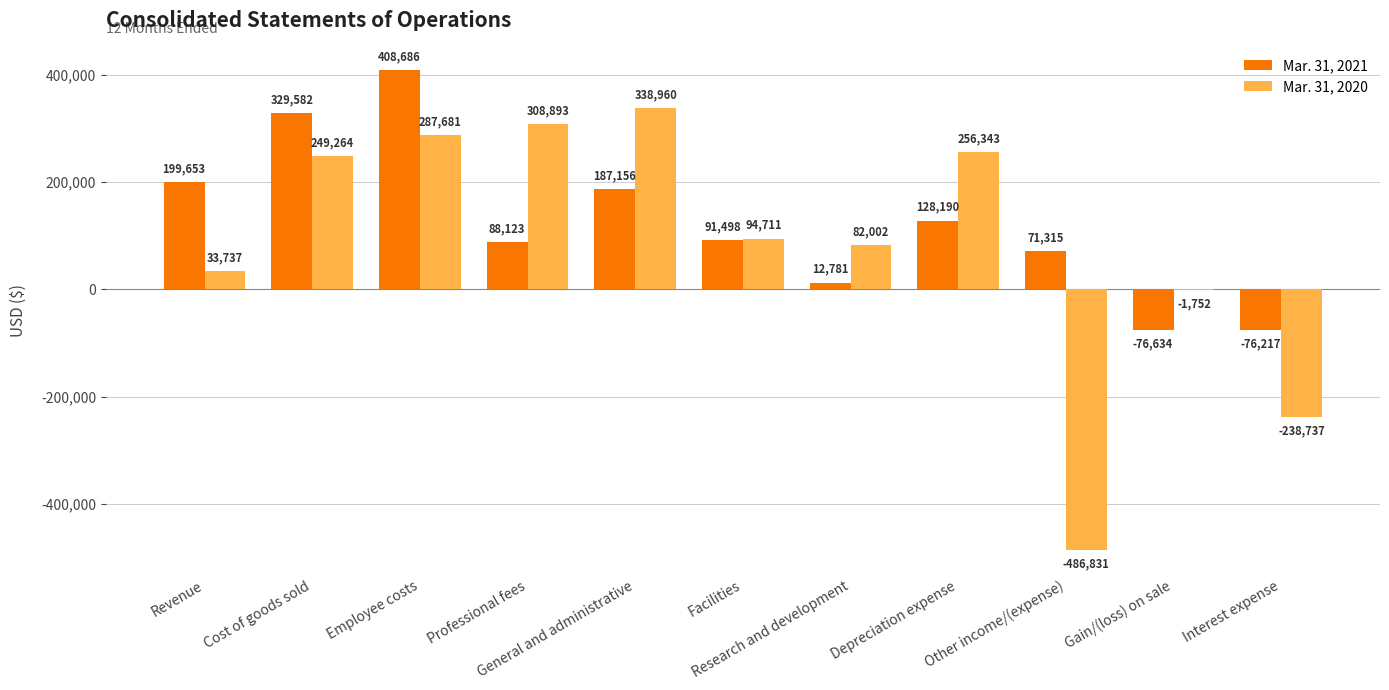

What is the approximate value of Mar. 31, 2020 at Interest expense, to the nearest 50?

-238750